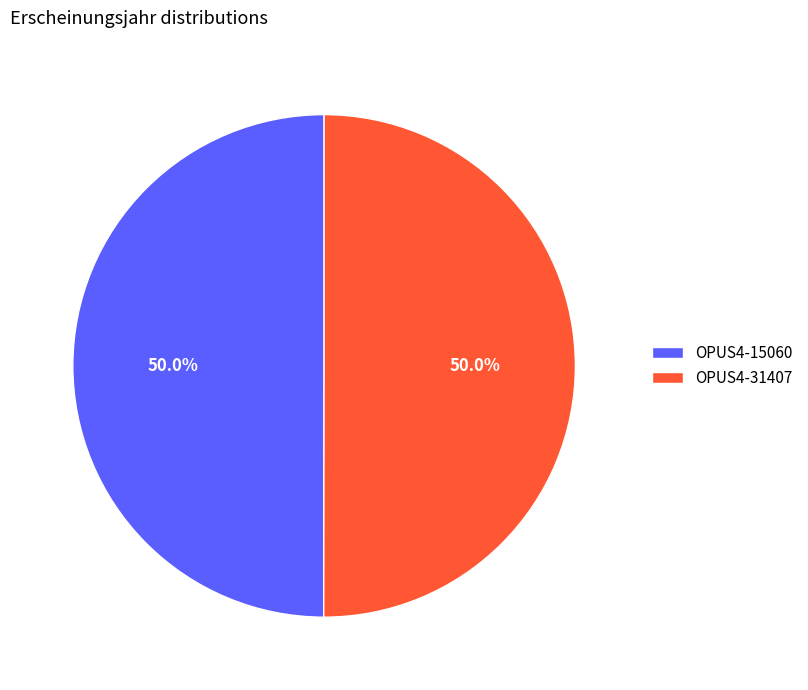

Count the number of slices in the pie.

2